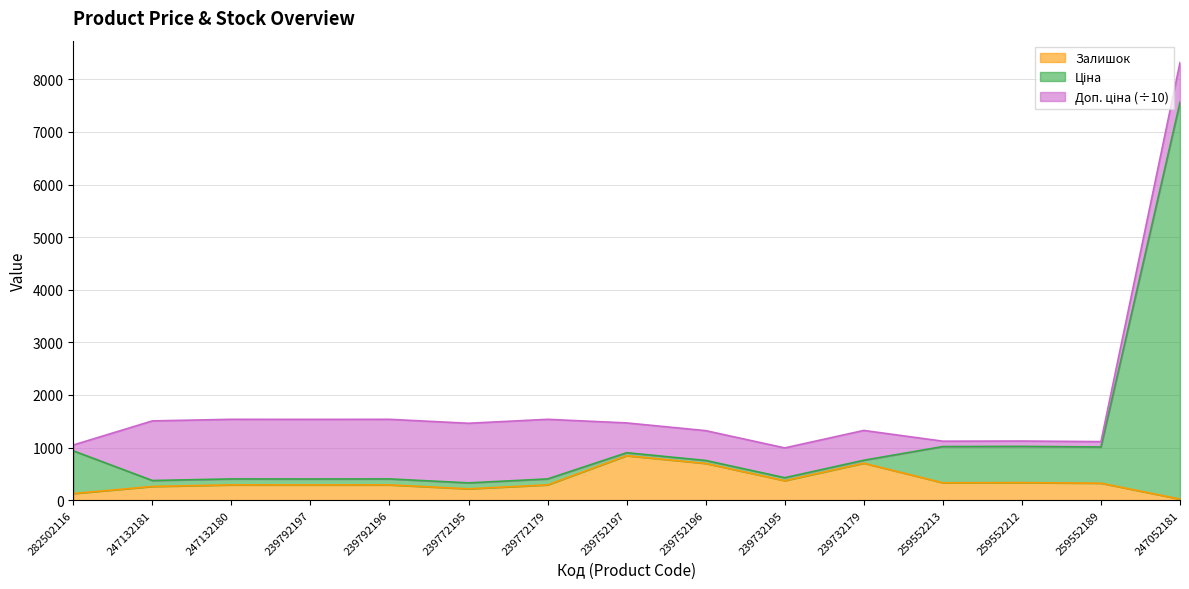

True or false: Ціна and Залишок cross at least once.

False